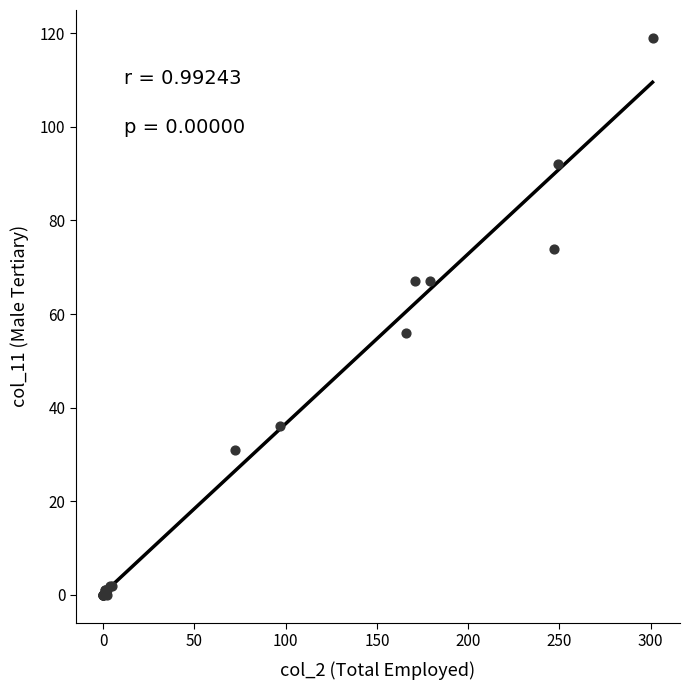

What Y value in the scatter plot is closest to 59?

56